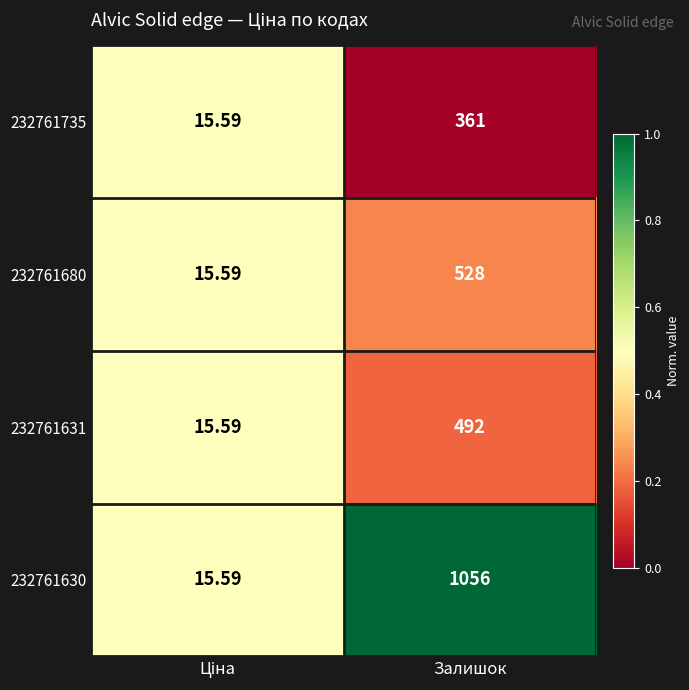

At which category is the sum across all series the highest?

Залишок